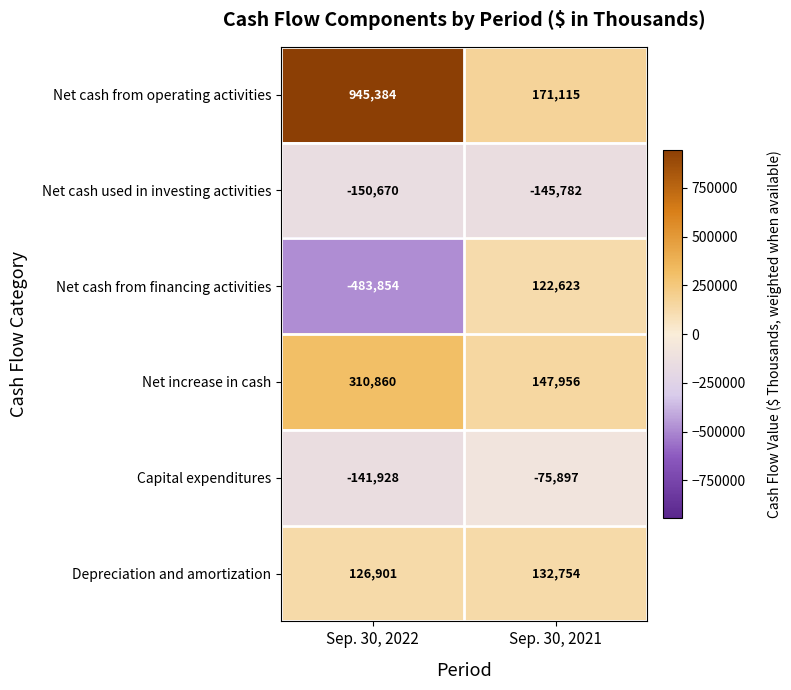

At how many categories does at least one series exceed 537039?

1